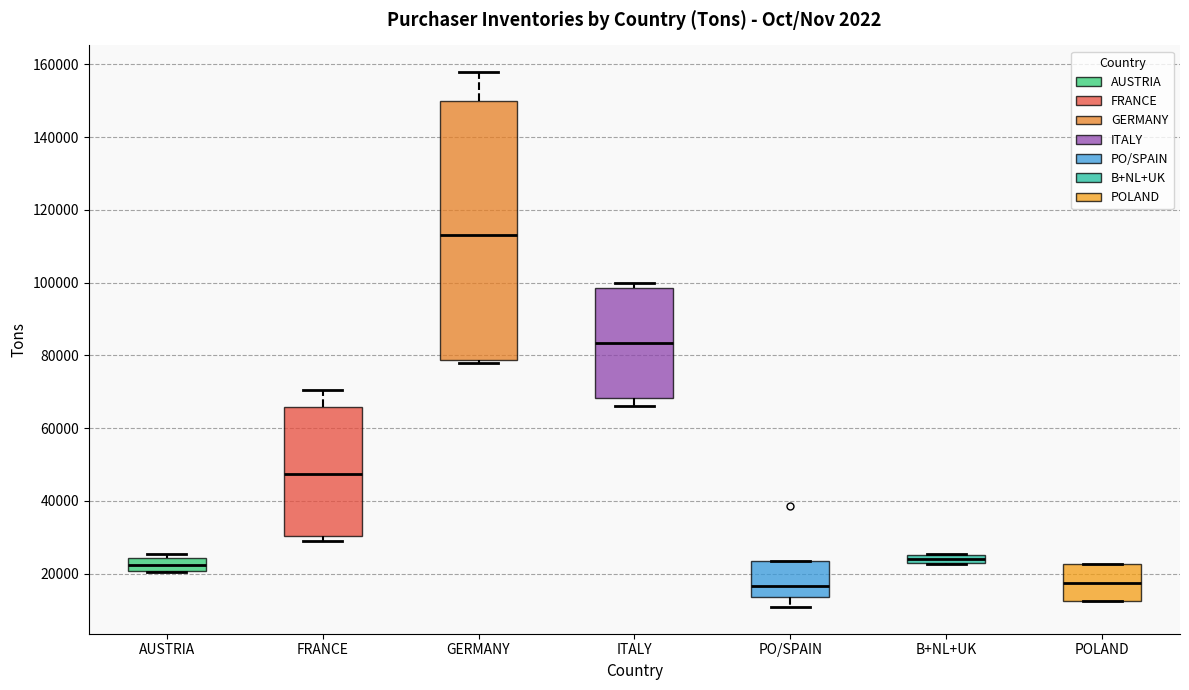

Which box is the tallest, from its lower edge to its upper edge?

GERMANY